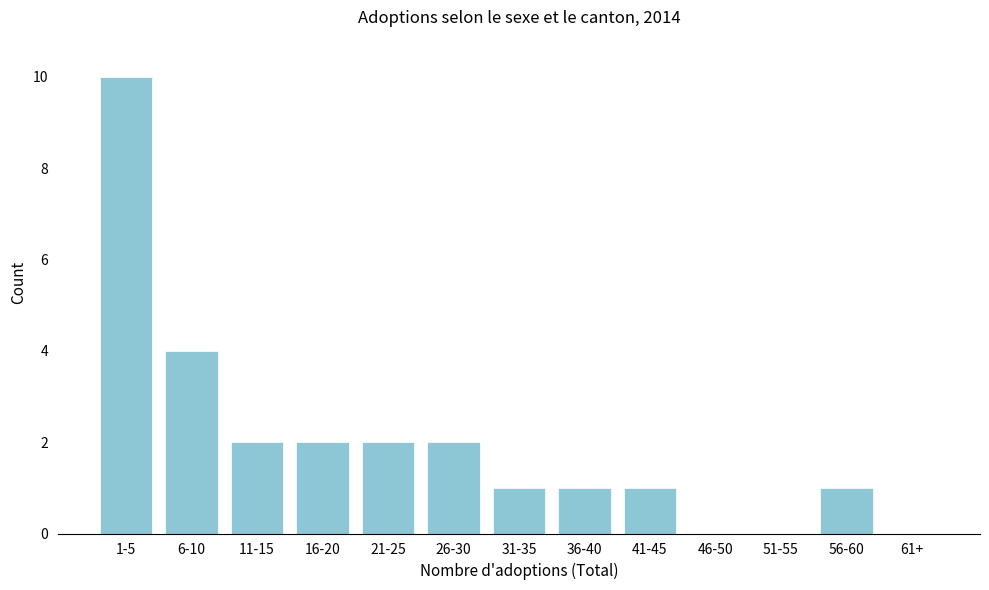

Reading left to right, list all the values displayed in this chart.

1-5=10	6-10=4	11-15=2	16-20=2	21-25=2	26-30=2	31-35=1	36-40=1	41-45=1	46-50=0	51-55=0	56-60=1	61+=0